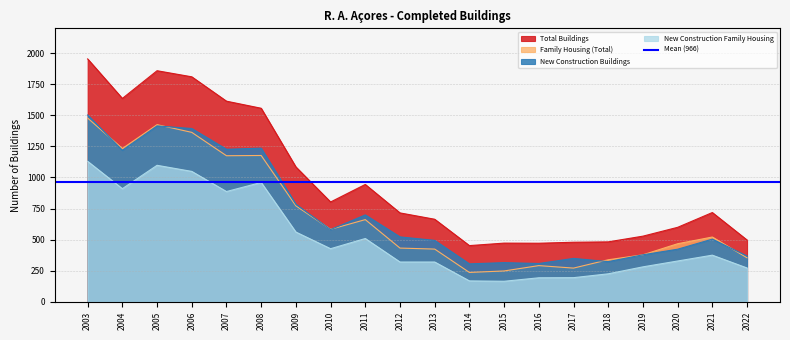

At which category does the chart reach its minimum across all series?

2015